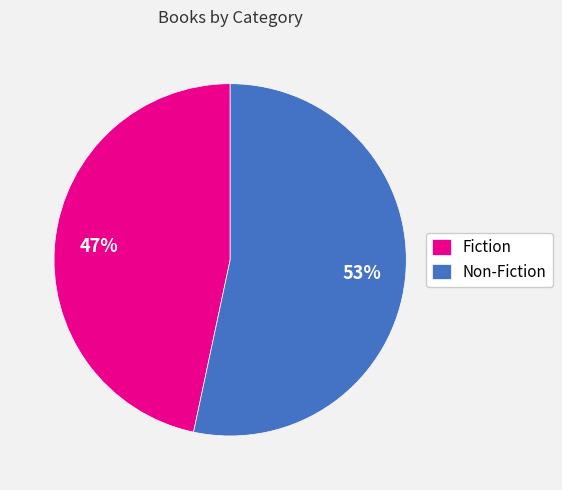

What is the largest slice in the pie chart?

Non-Fiction